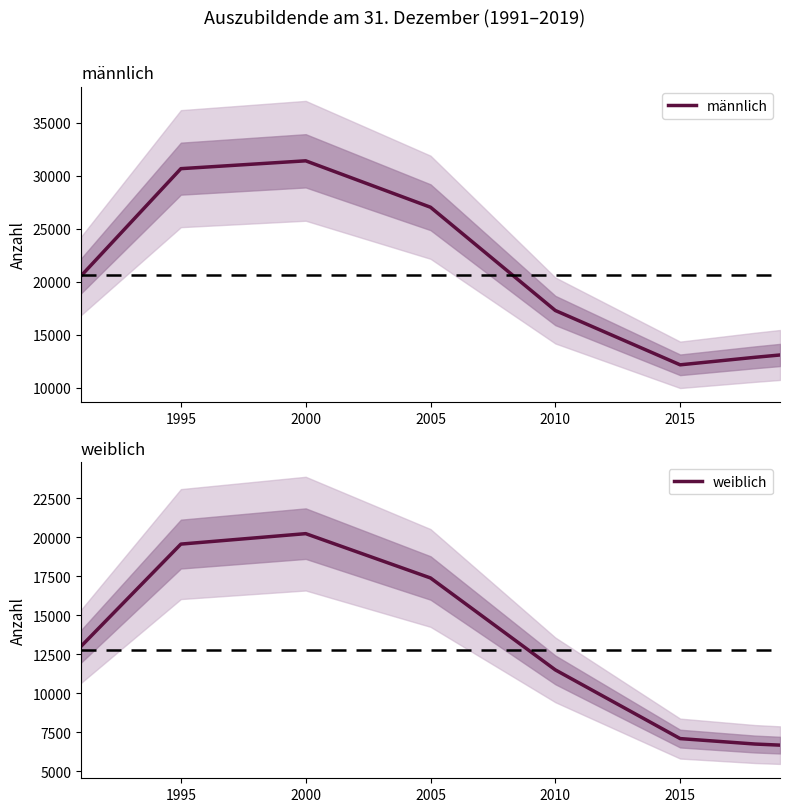

How many lines are shown in the chart?

2